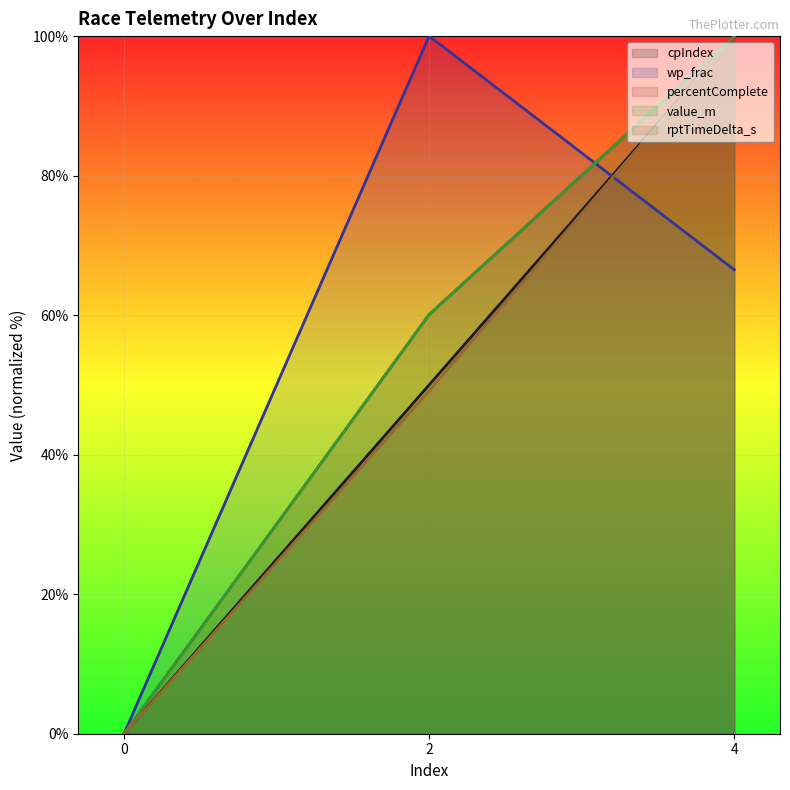

At which label does rptTimeDelta_s first exceed 49?

2